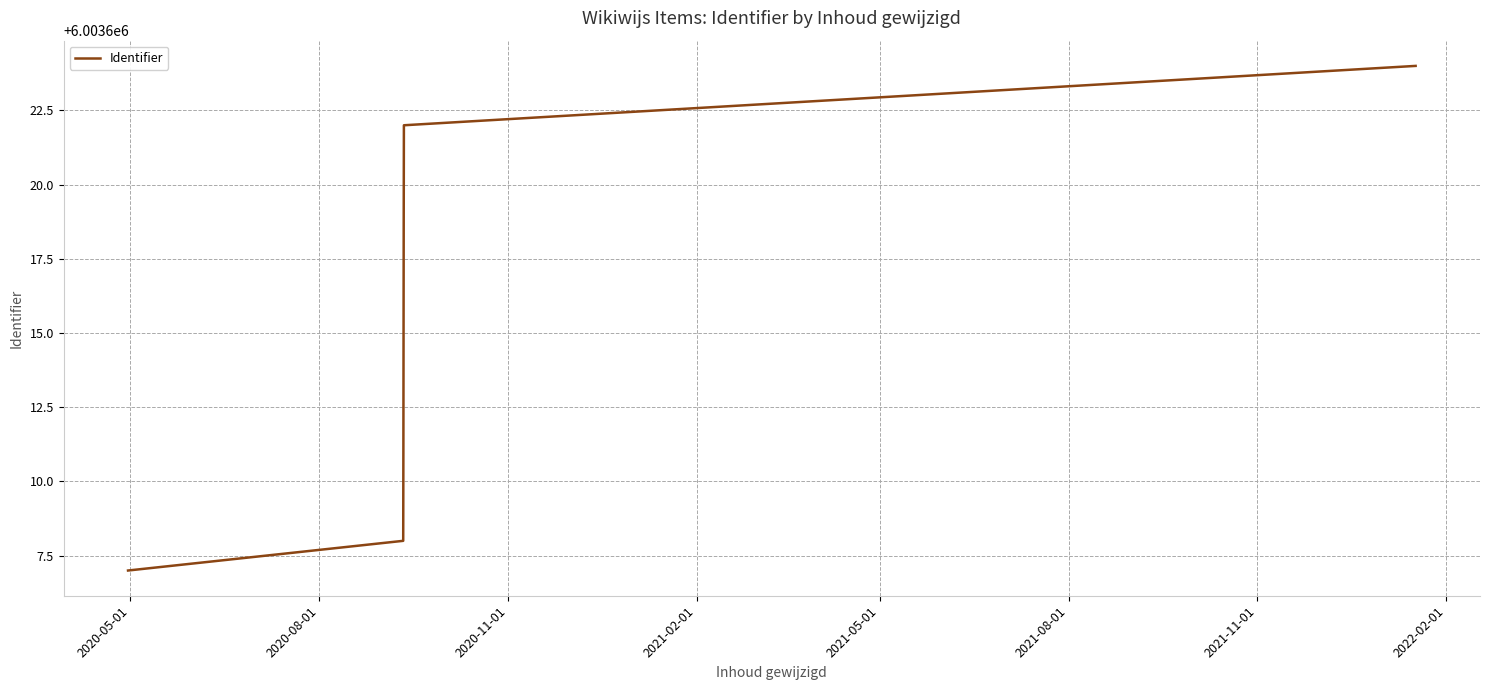

What is the smallest value displayed?

6003607